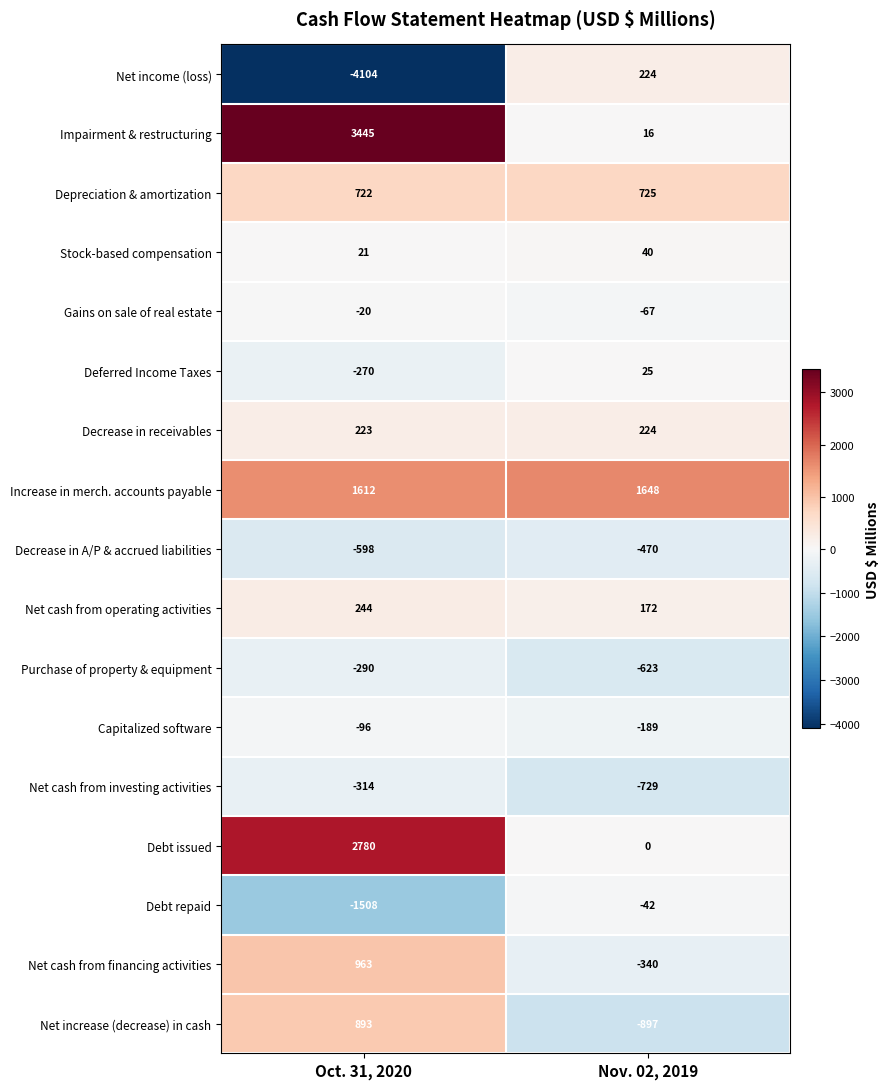

Rank the series at Oct. 31, 2020 from highest to lowest value.

Impairment & restructuring, Debt issued, Increase in merch. accounts payable, Net cash from financing activities, Net increase (decrease) in cash, Depreciation & amortization, Net cash from operating activities, Decrease in receivables, Stock-based compensation, Gains on sale of real estate, Capitalized software, Deferred Income Taxes, Purchase of property & equipment, Net cash from investing activities, Decrease in A/P & accrued liabilities, Debt repaid, Net income (loss)